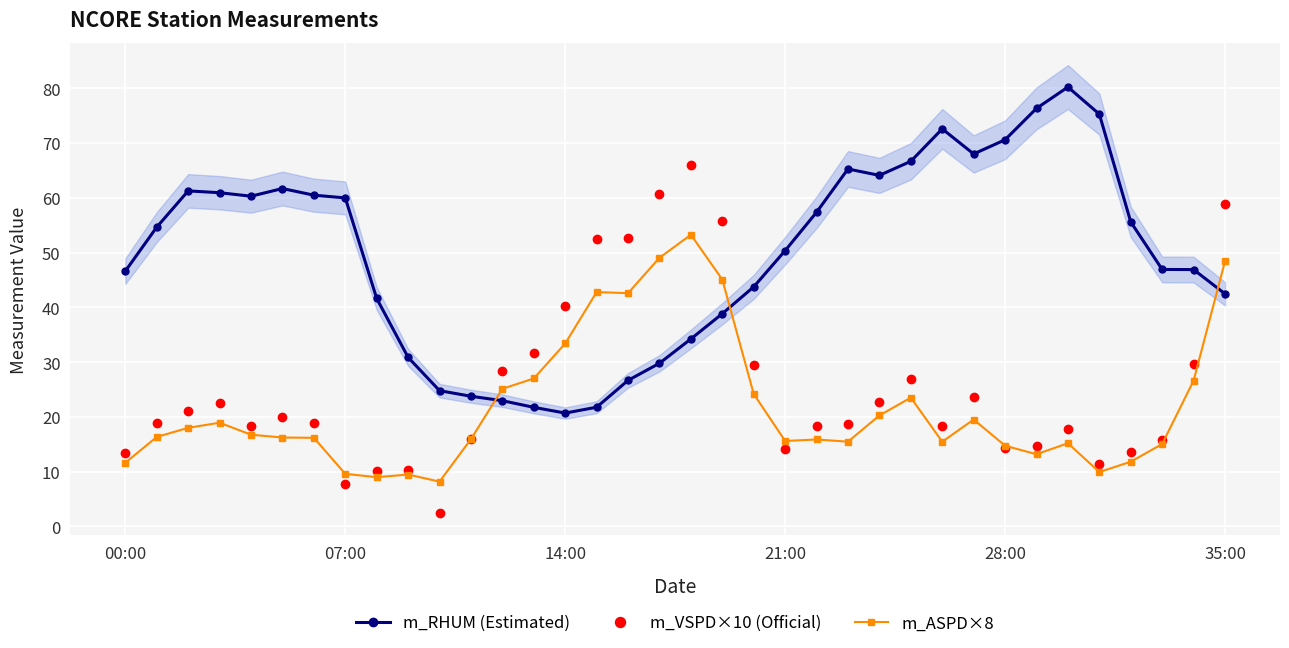

Which series ends up on top after the final intersection of m_RHUM (Estimated) and m_VSPD×10 (Official)?

m_VSPD×10 (Official)